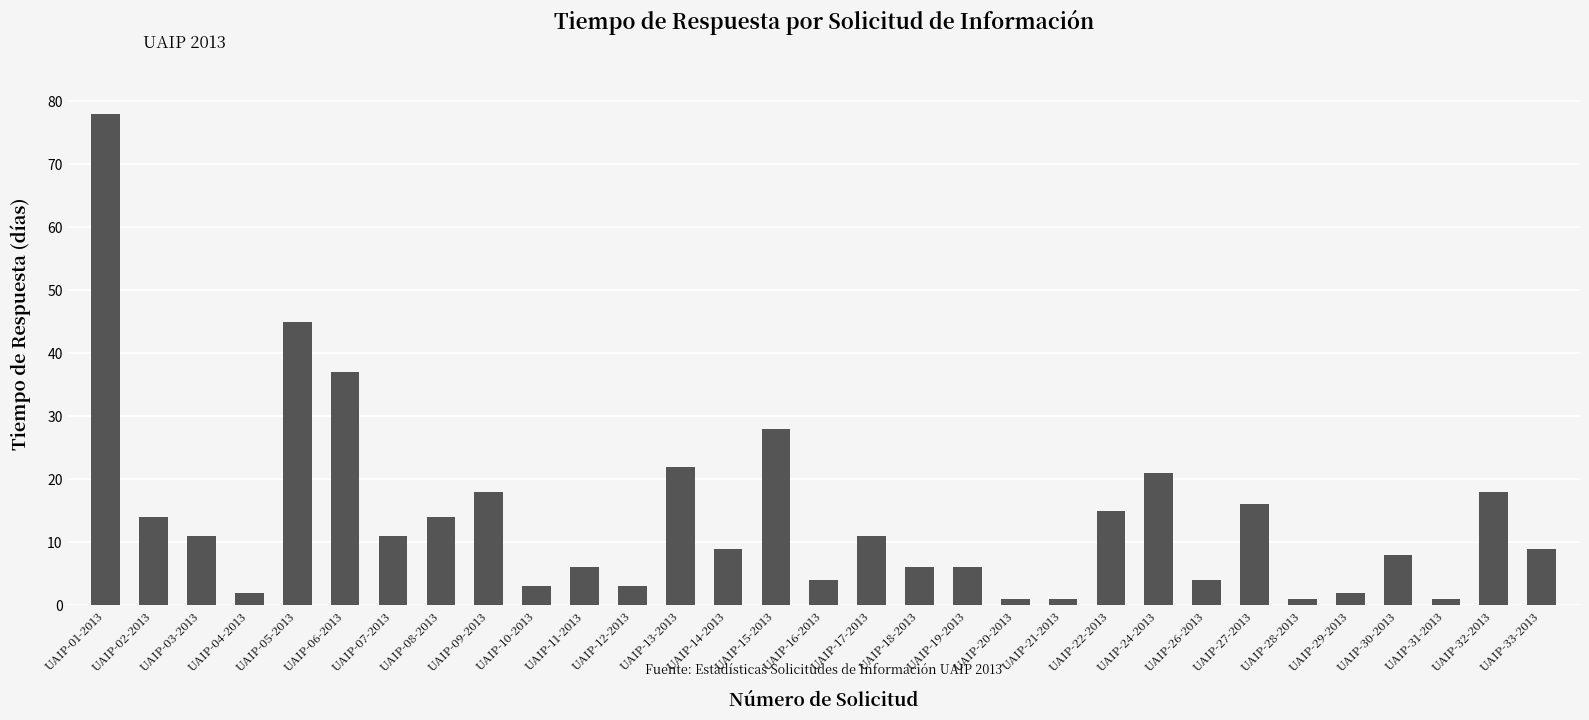

What is the label of the 4th bar from the left?

UAIP-04-2013